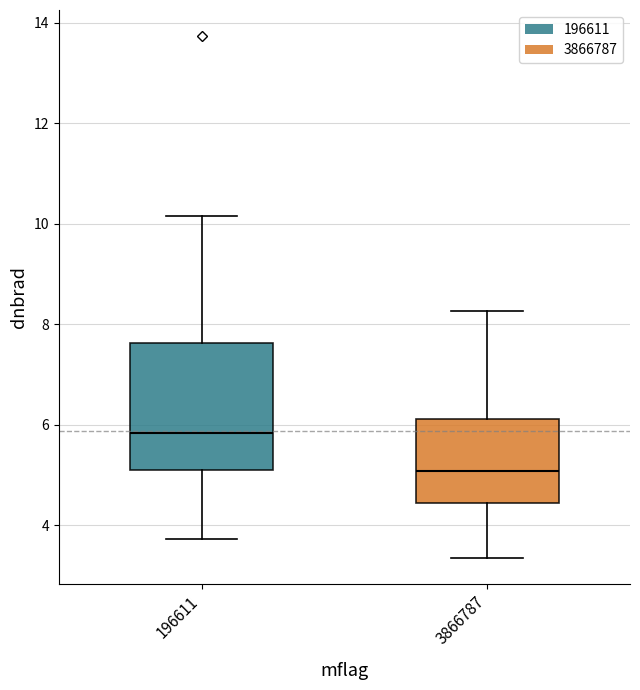

Comparing the boxes themselves (not the whiskers), which one is the tallest?

196611